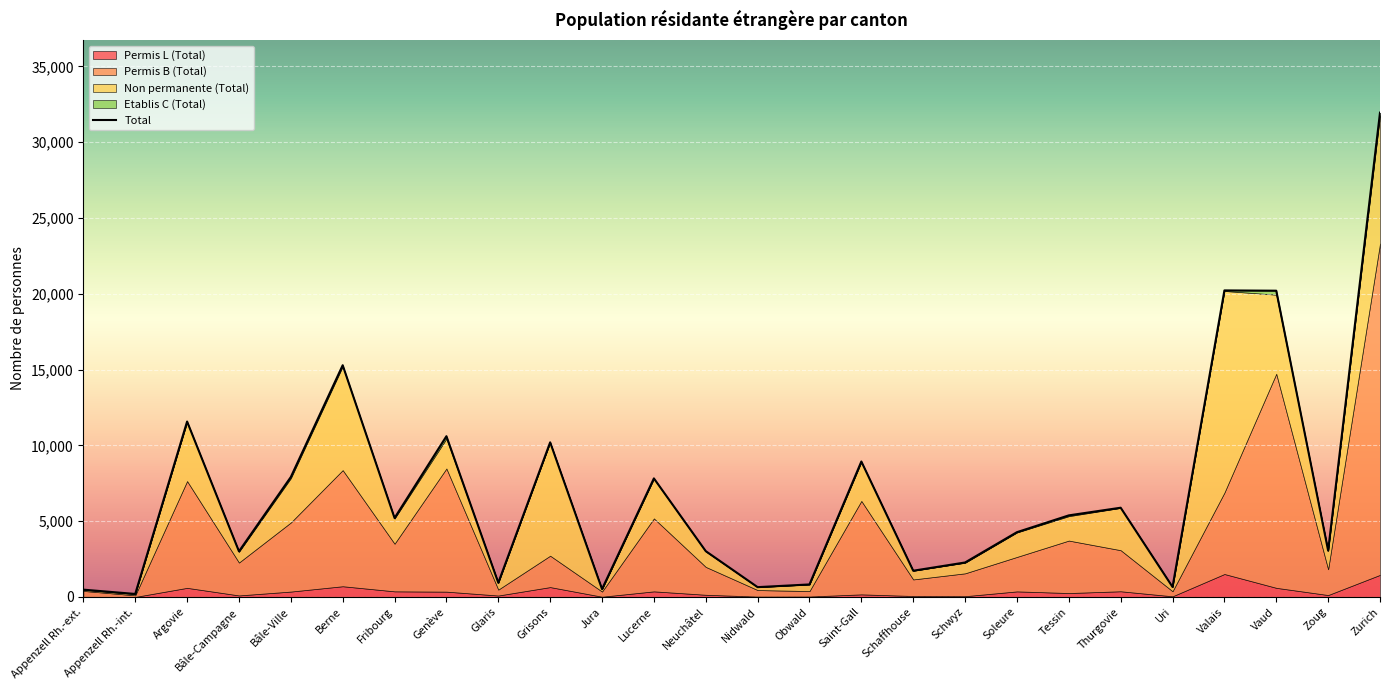

How many interior local peaks (higher than both neighbors) does the data have?

8